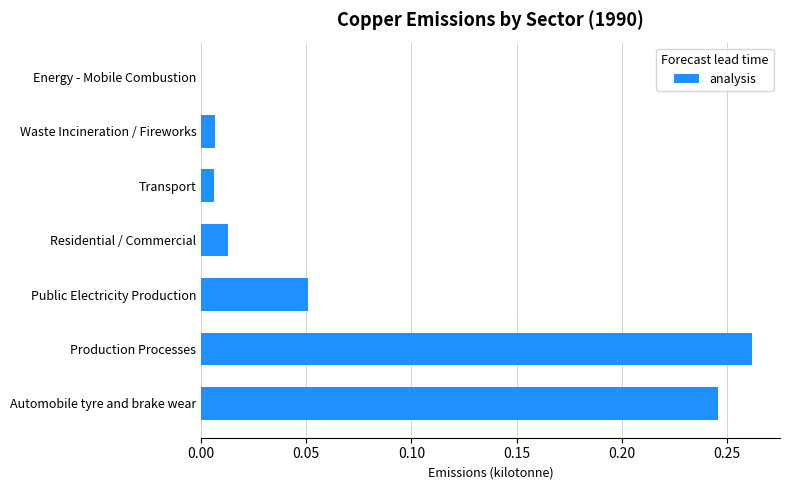

Are the bars horizontal?

Yes